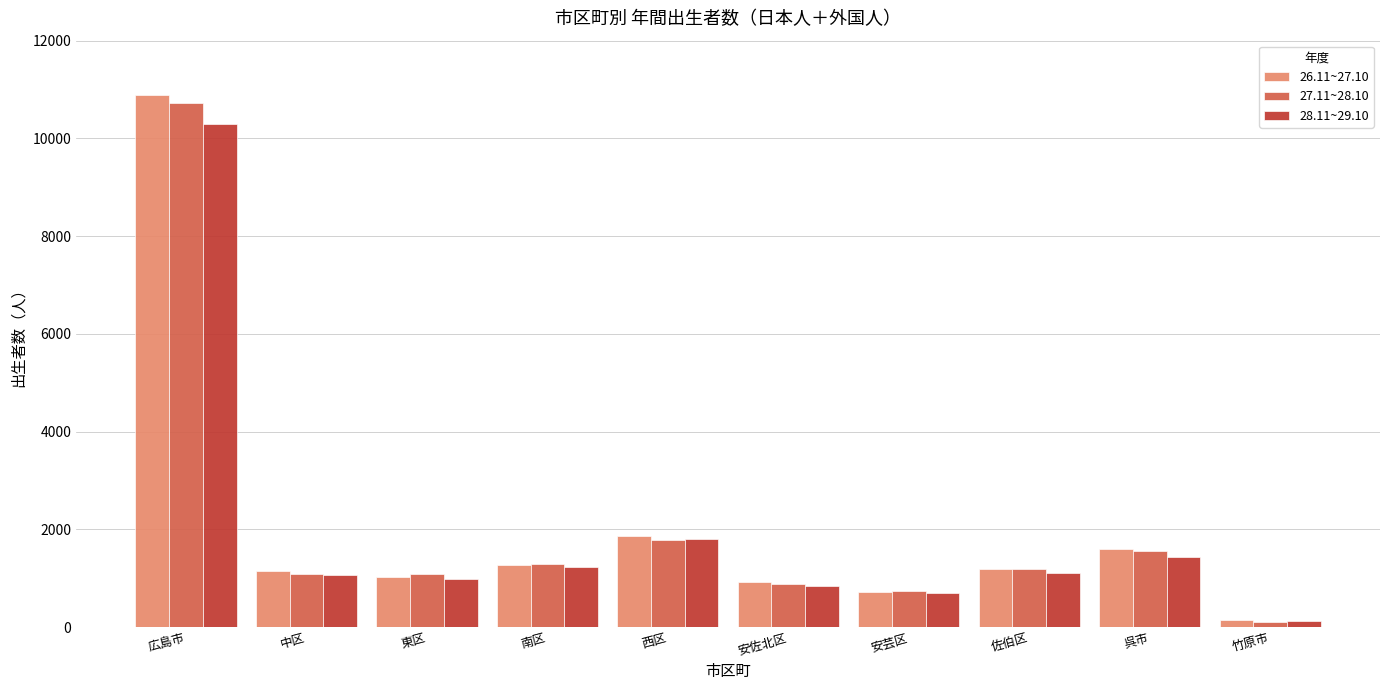

What is the sum of the 27.11~28.10 values at 南区 and 広島市?

12009